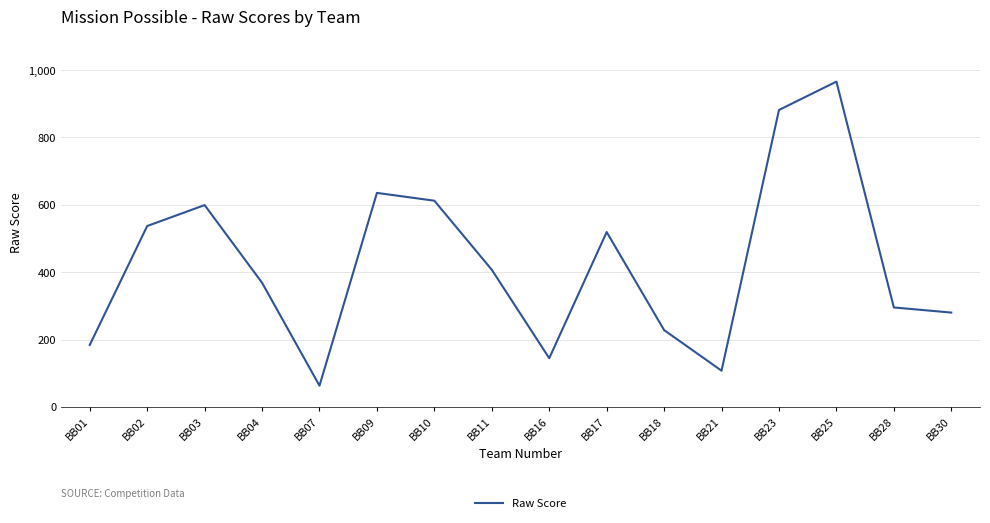

What is the ratio of the value at BB28 to the value at BB02?

0.5